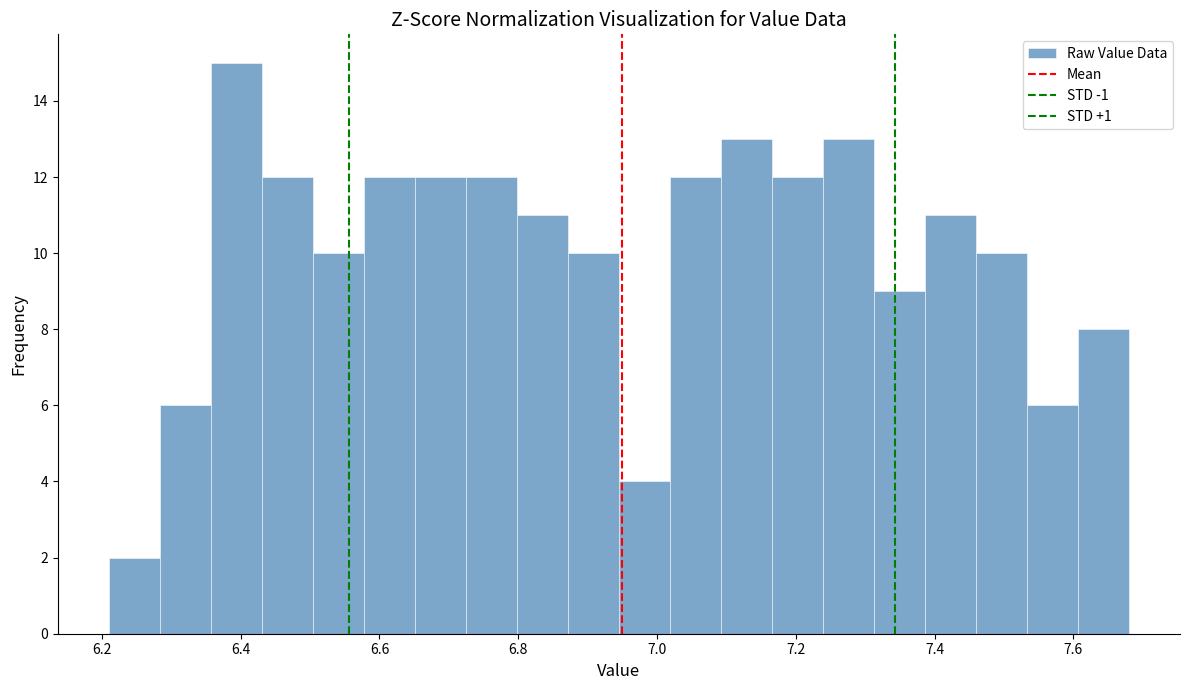

Read against the x-axis, roughly where is the centre of the tallest bar?

6.40